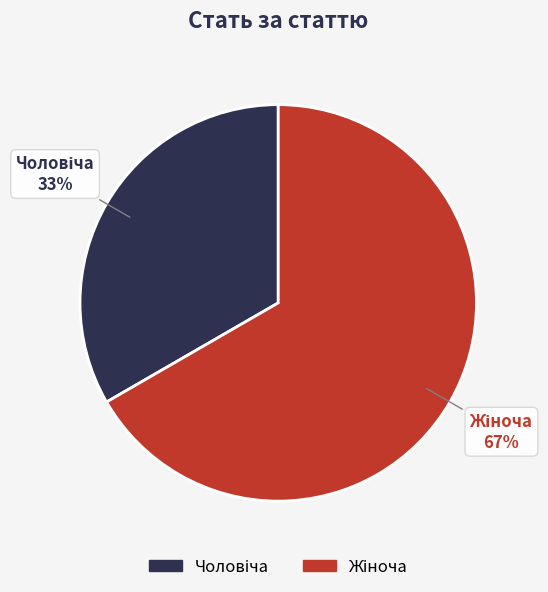

Count the number of slices in the pie.

2